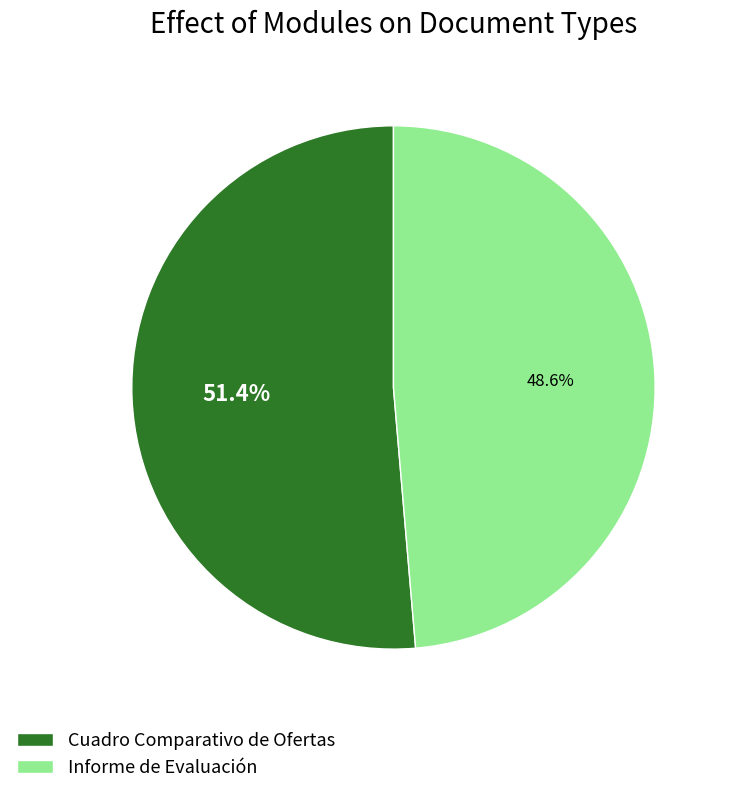

Which has a higher value, Cuadro Comparativo de Ofertas or Informe de Evaluación?

Cuadro Comparativo de Ofertas